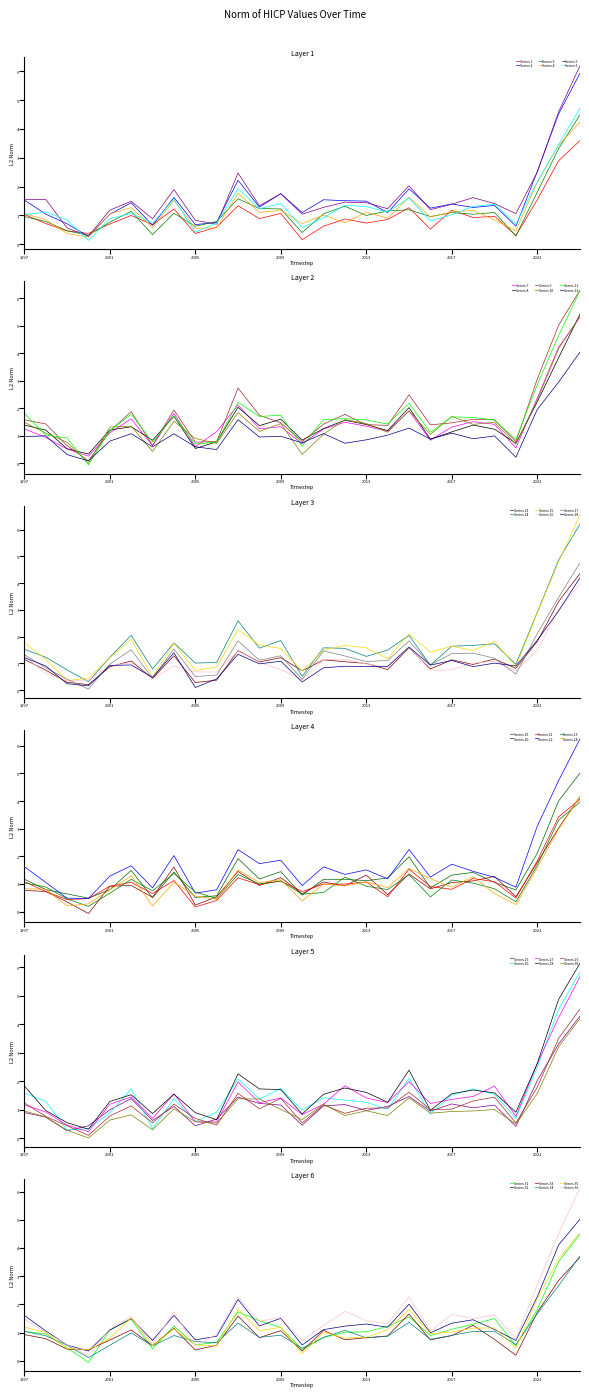

Read the value at 2015.

2.3